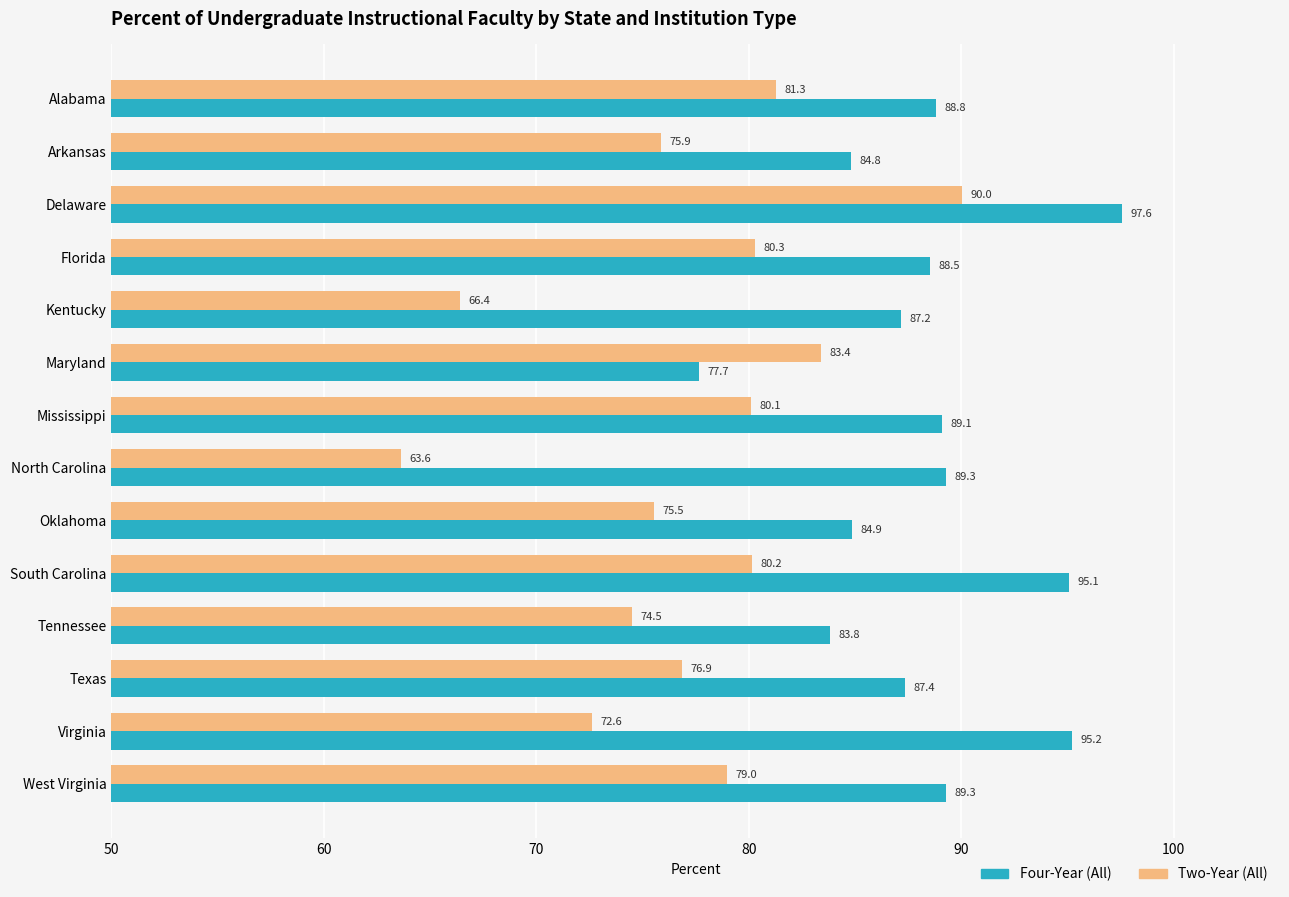

How many distinct data groups are displayed?

2